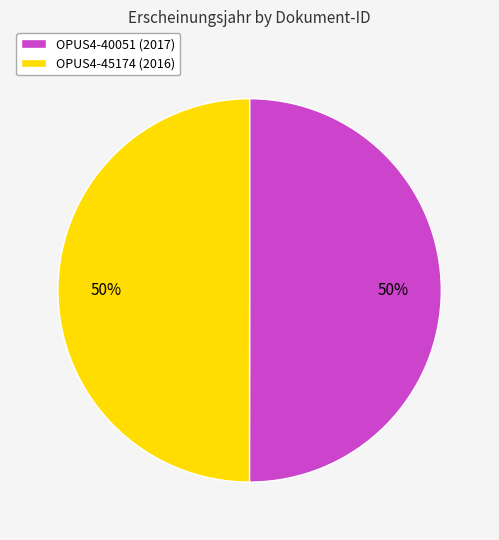

To the nearest percent, what percentage of the pie is OPUS4-40051 (2017)?

50%